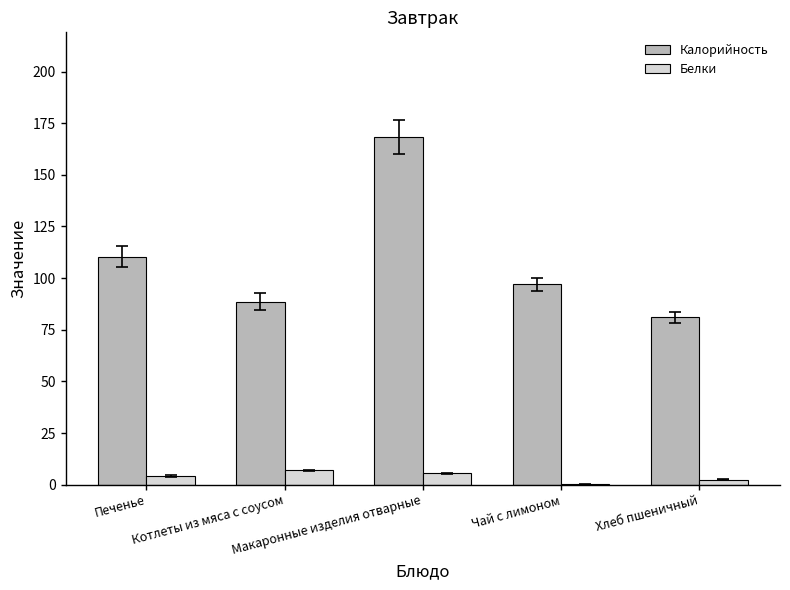

Does the chart contain stacked bars?

No